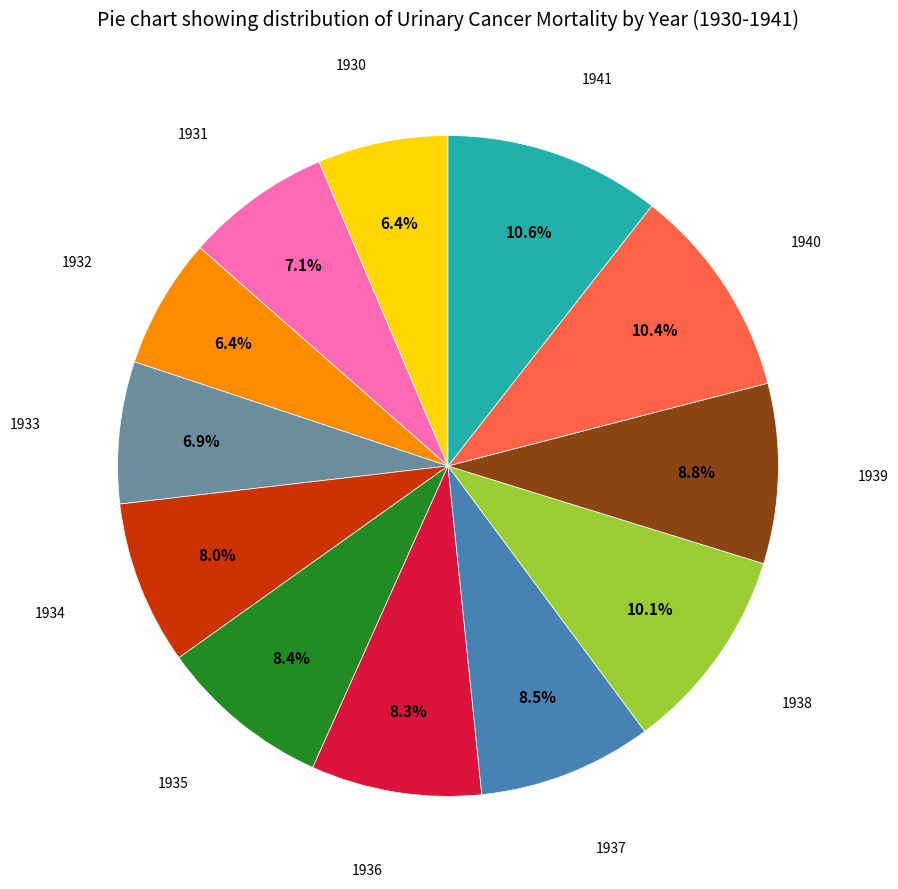

True or false: 1934 accounts for 8% of the total.

True